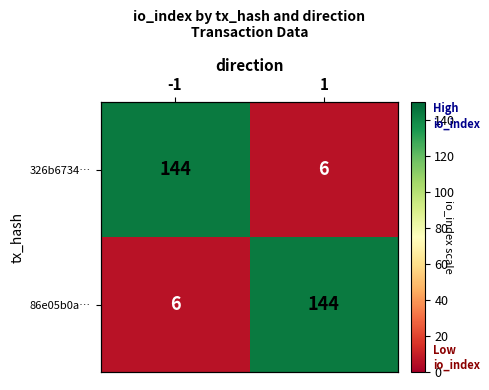

The value of 326b6734… at -1 is 144. True or false?

True